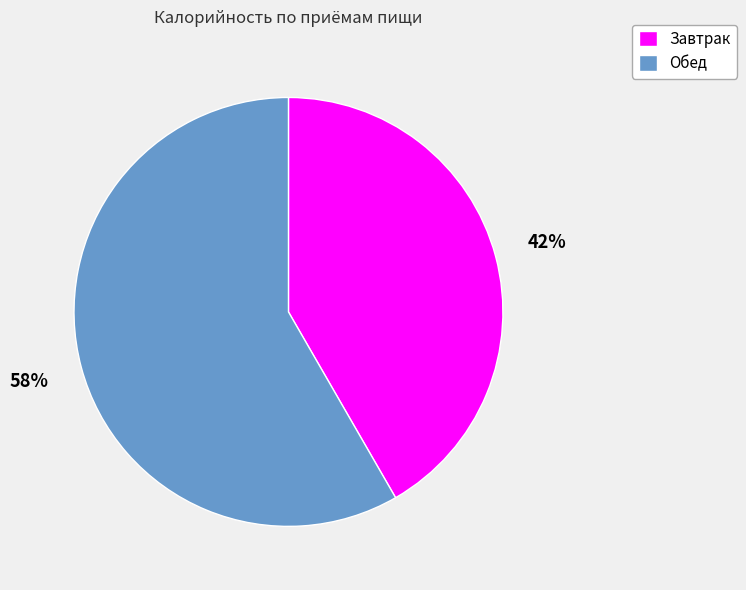

Which slice is the largest?

Обед